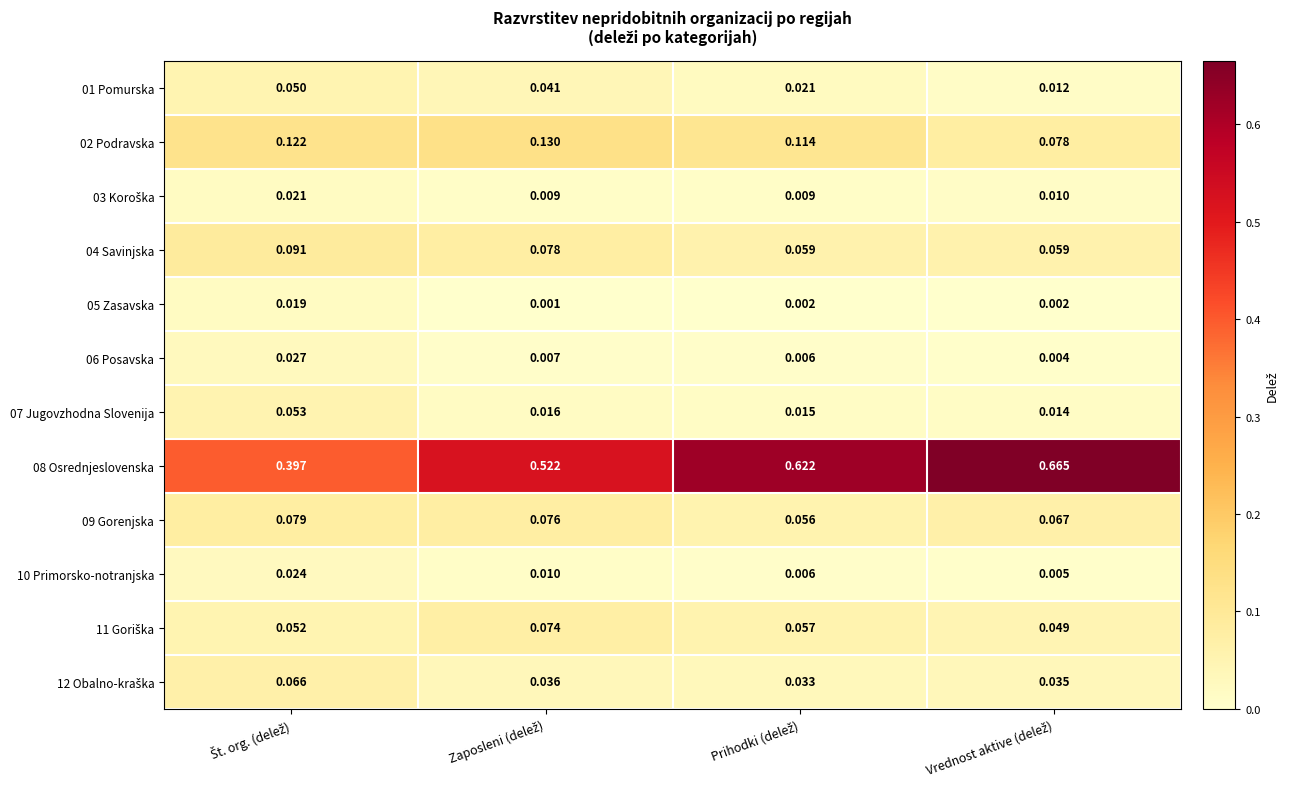

Which series has the widest spread of values?

08 Osrednjeslovenska